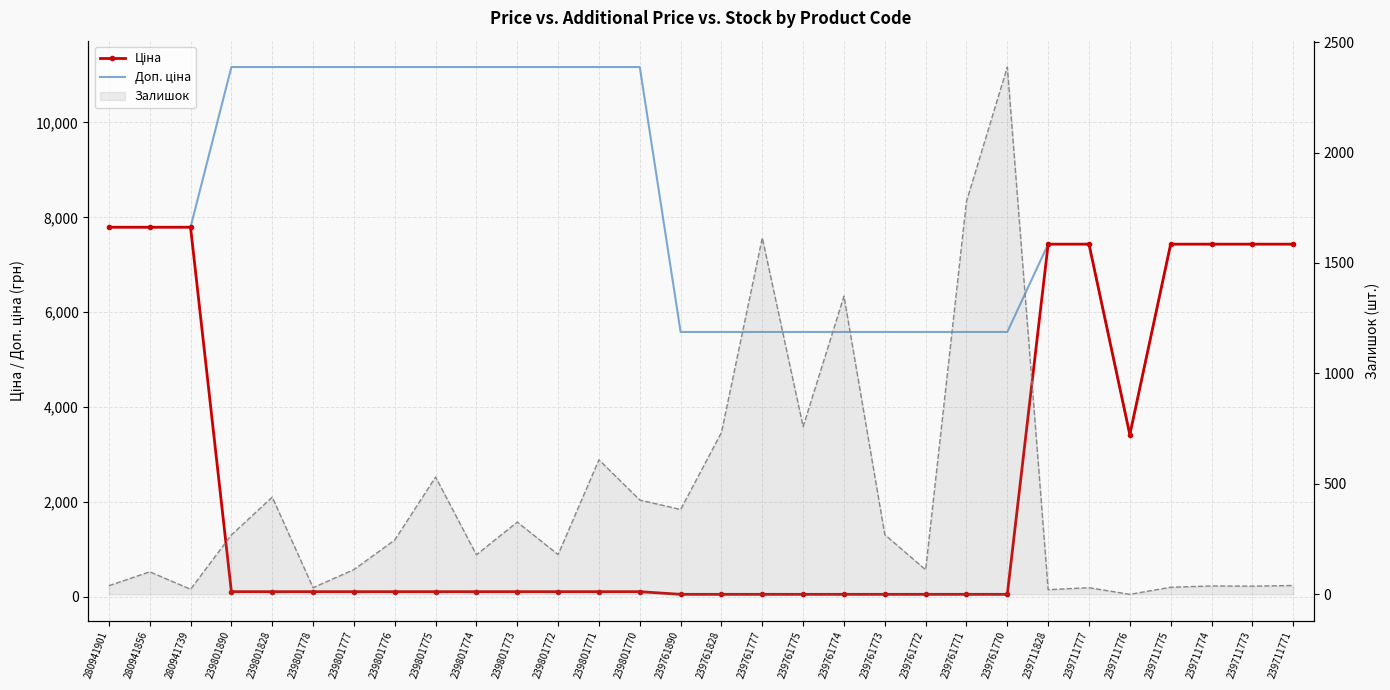

True or false: Доп. ціна and Ціна cross at least once.

False